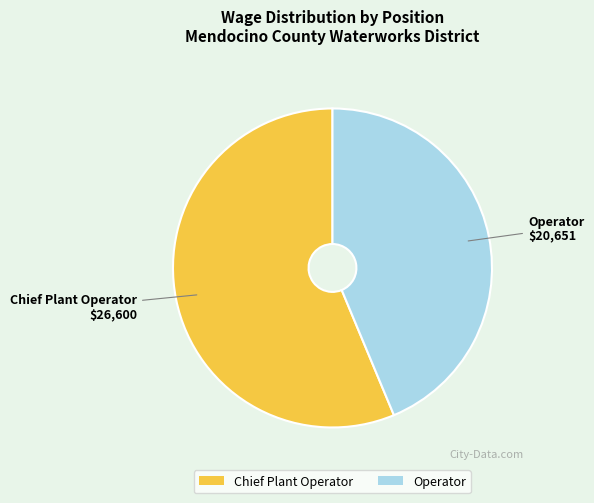

Which category has the biggest portion of the pie?

Chief Plant Operator